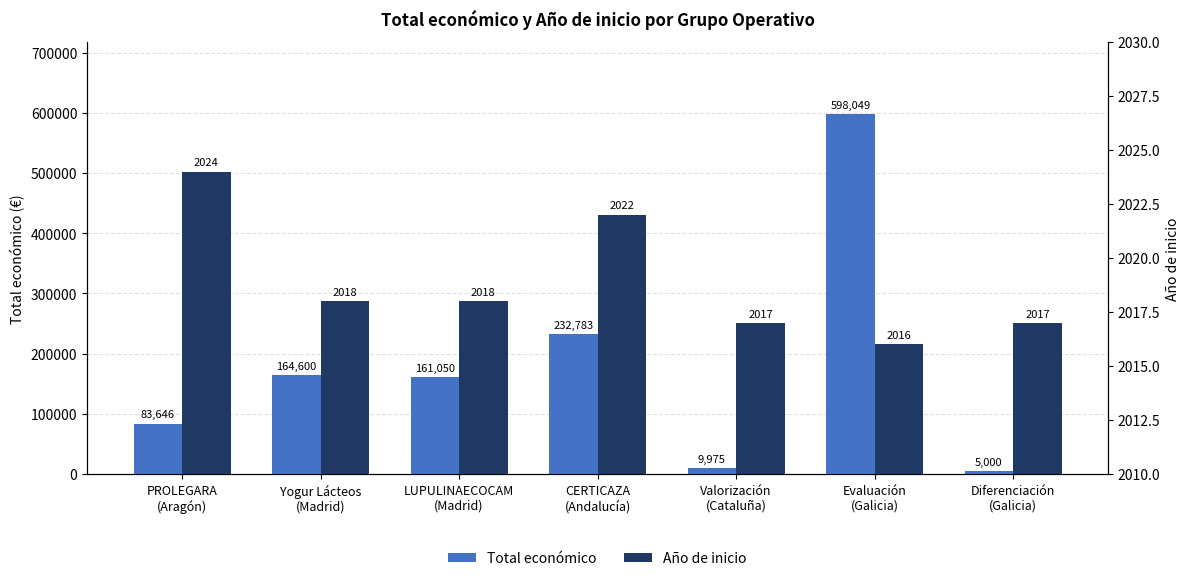

What is the label of the 5th bar from the left?

Valorización
(Cataluña)